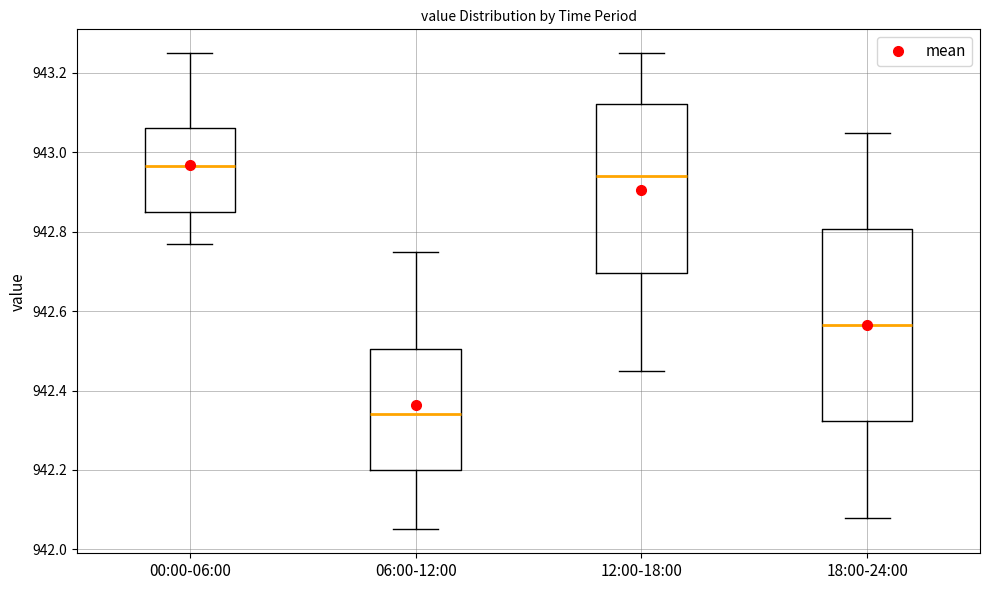

Which box has the highest median line?

00:00-06:00